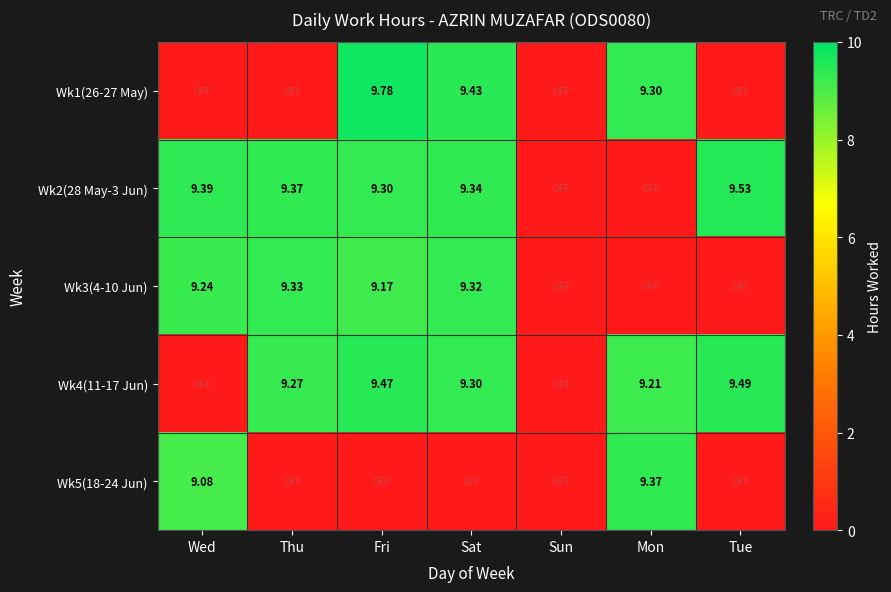

Is the value of Wk2(28 May-3 Jun) at Fri greater than the value of Wk4(11-17 Jun) at Thu?

Yes